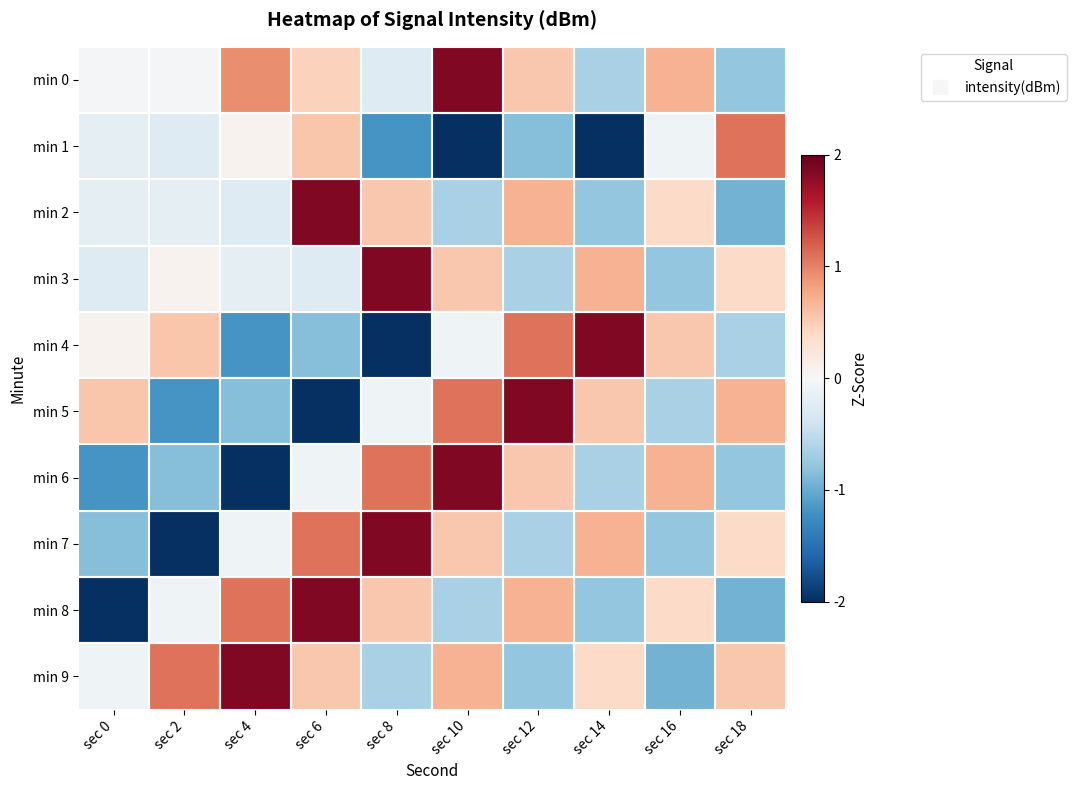

Between sec 2 and sec 8, which series saw the biggest shift?

min 7